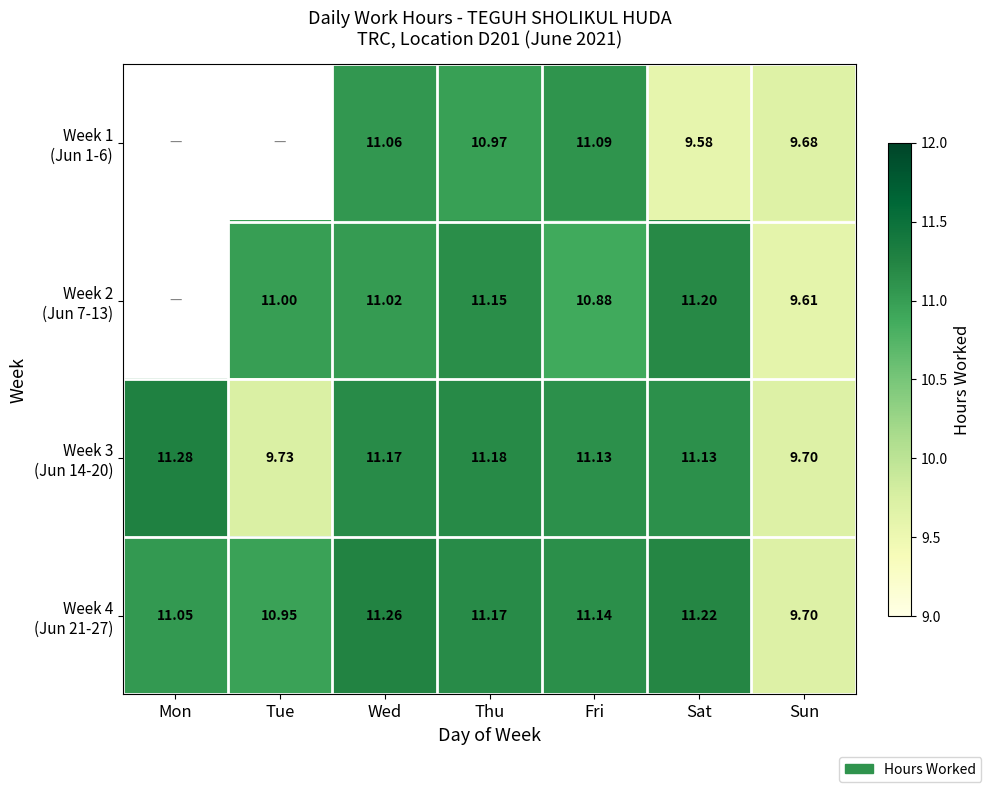

At which label does Week 3 (Jun 14-20) reach its peak?

Mon